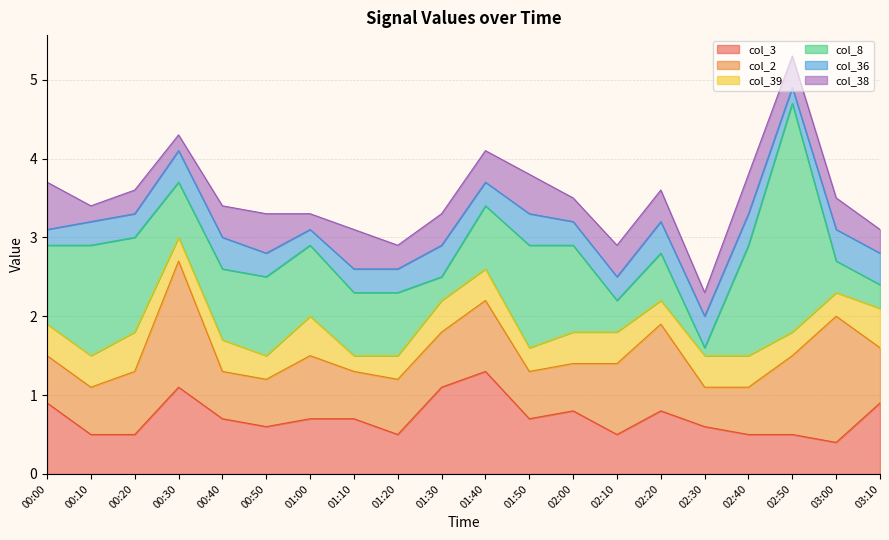

Which category has the highest value in the col_38 series?

00:00